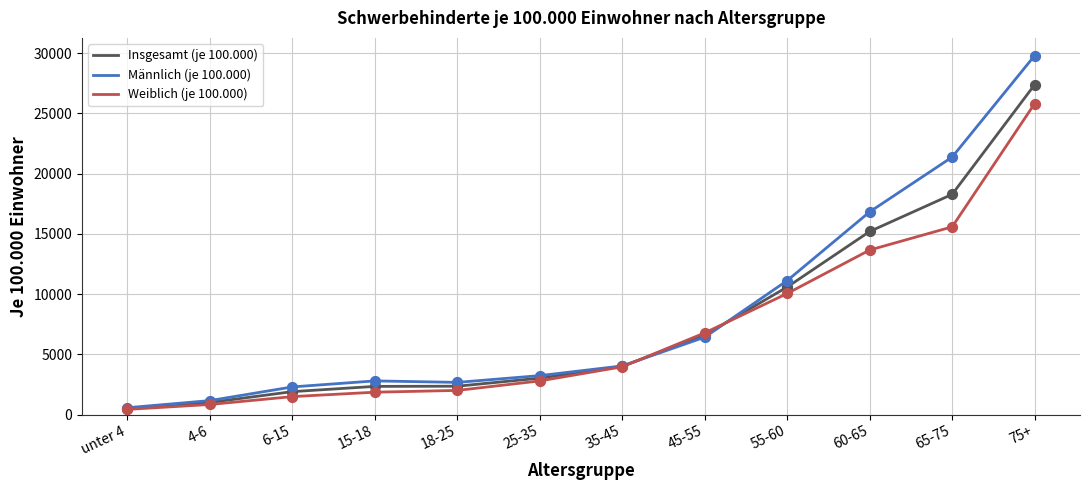

What are all the series names shown in the legend?

Insgesamt (je 100.000), Männlich (je 100.000), Weiblich (je 100.000)